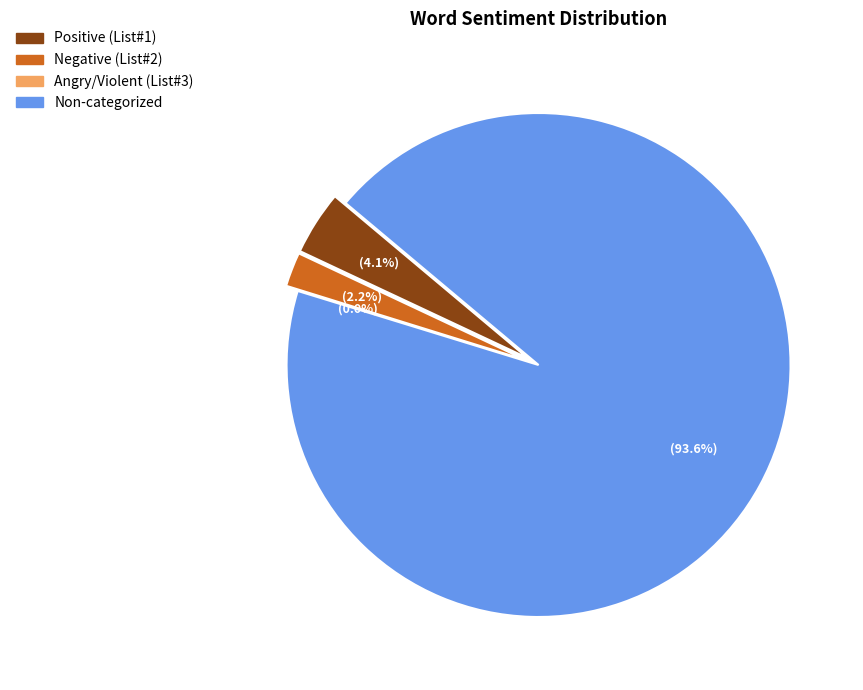

Which slice is the largest?

Non-categorized Words